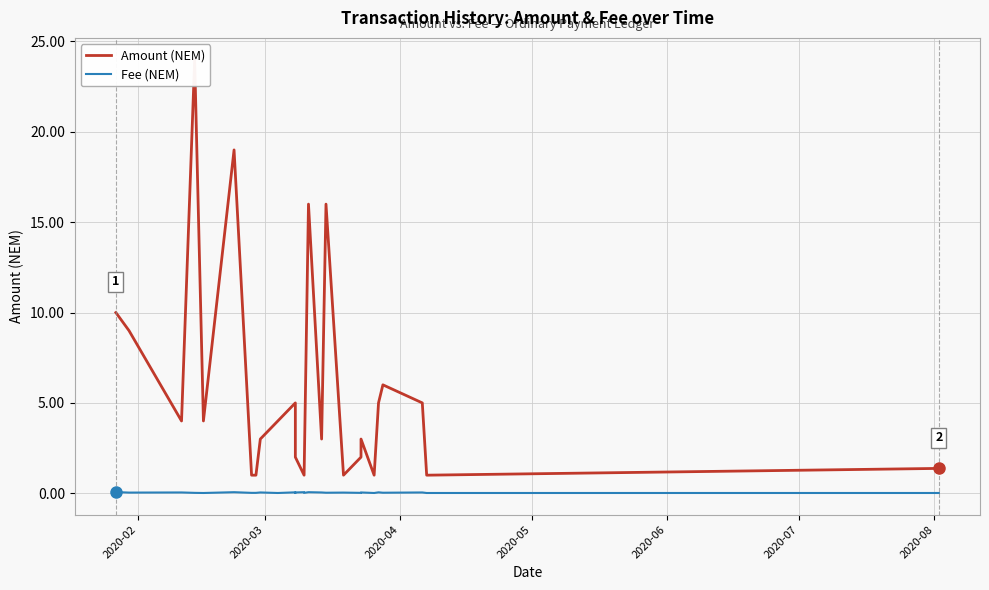

Is this an area chart (filled region under the line)?

No